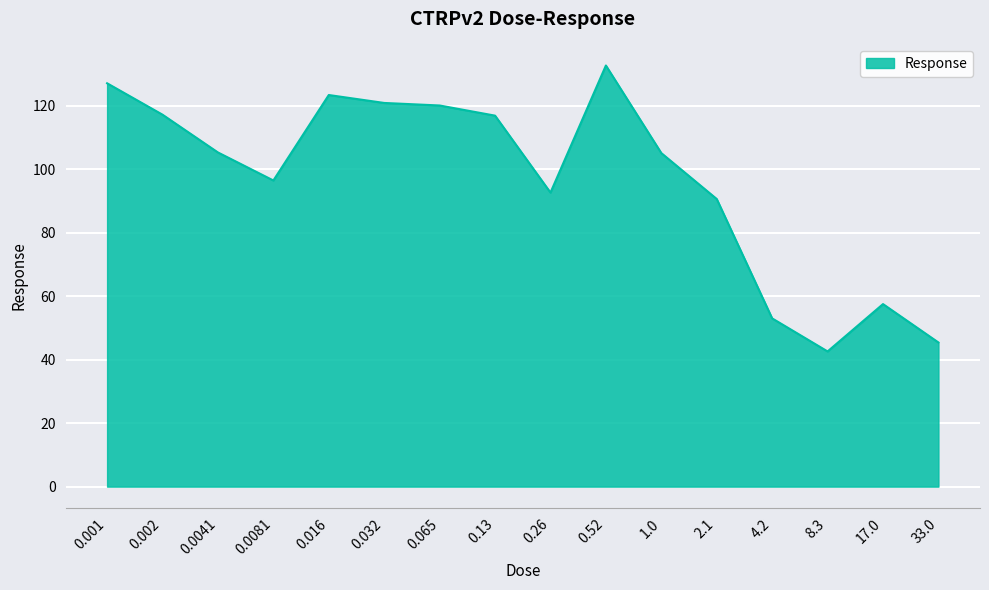

At which category does the data reach its first local peak?

0.016